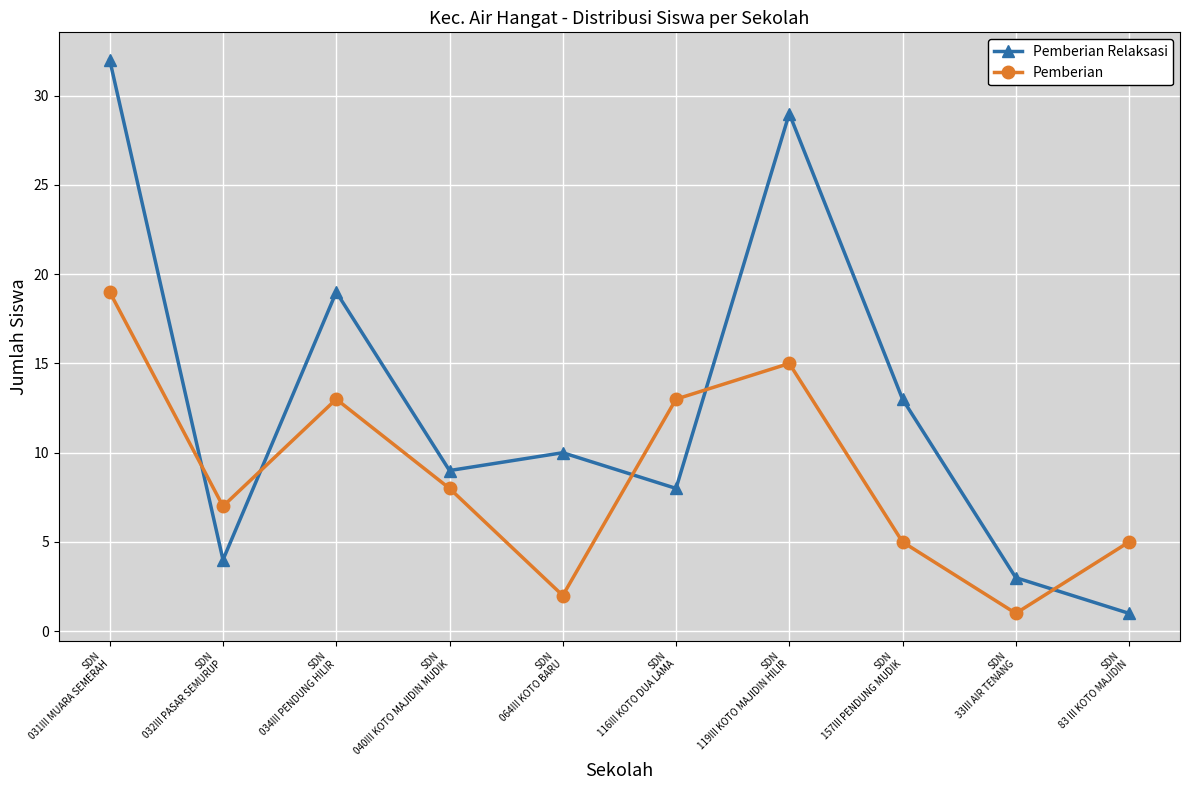

At which category does Pemberian reach its first local valley?

SDN
032III PASAR SEMURUP